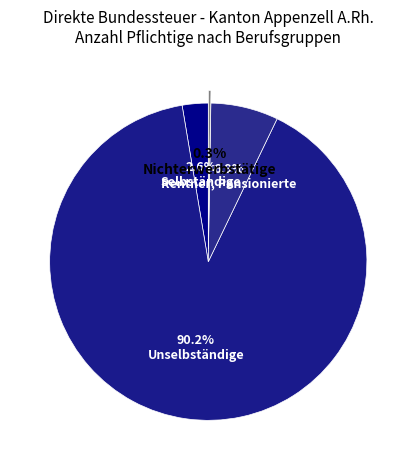

To the nearest percent, what is the average slice percentage?

25%